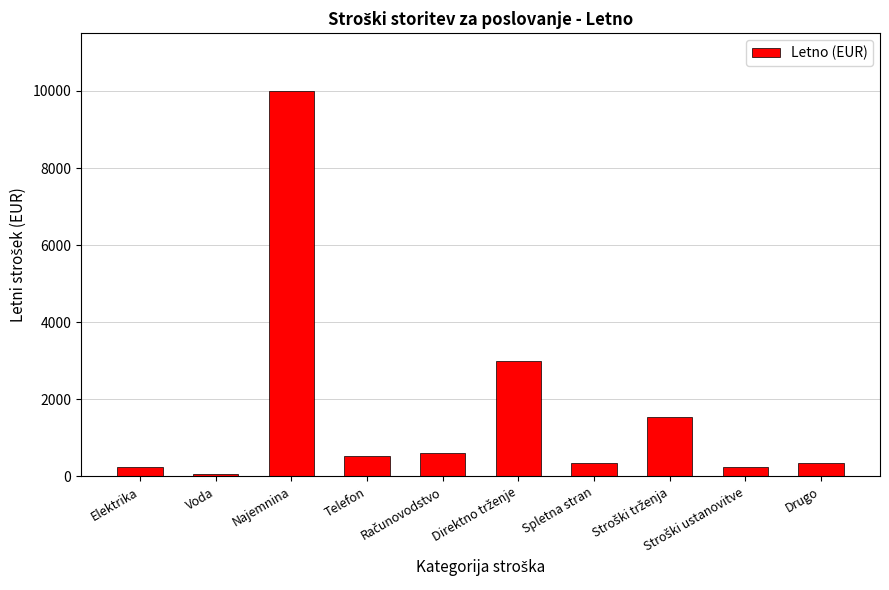

What is the sum of all values?

16940